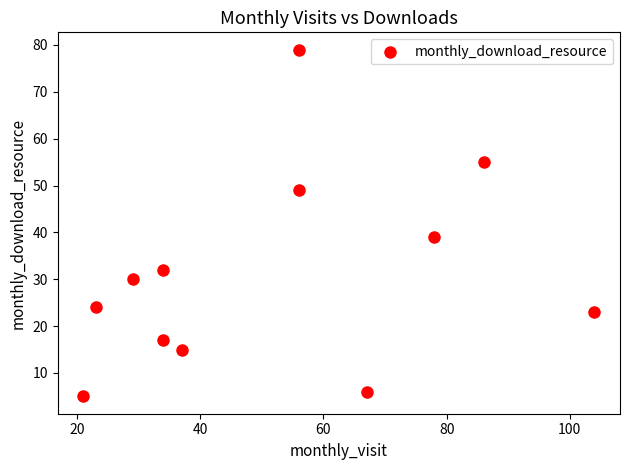

What is the average X value?

52